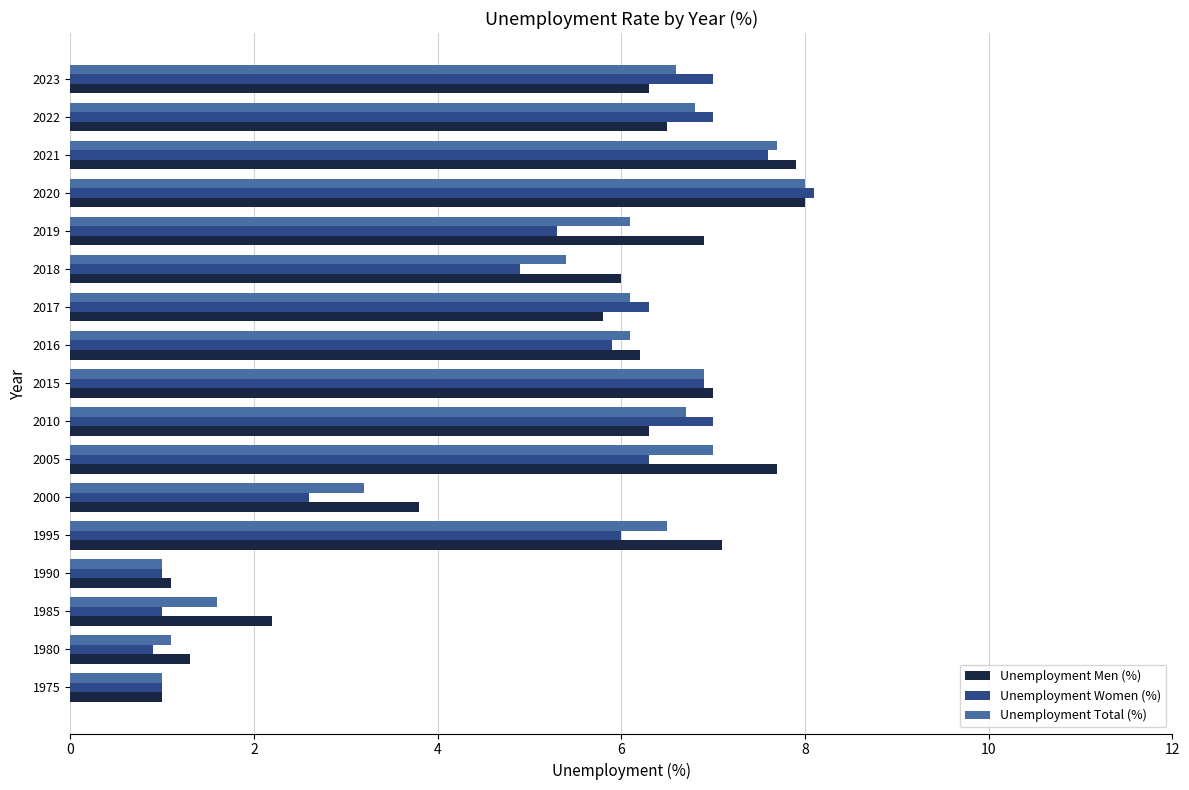

What is the total value across all series at 1975?

3.0